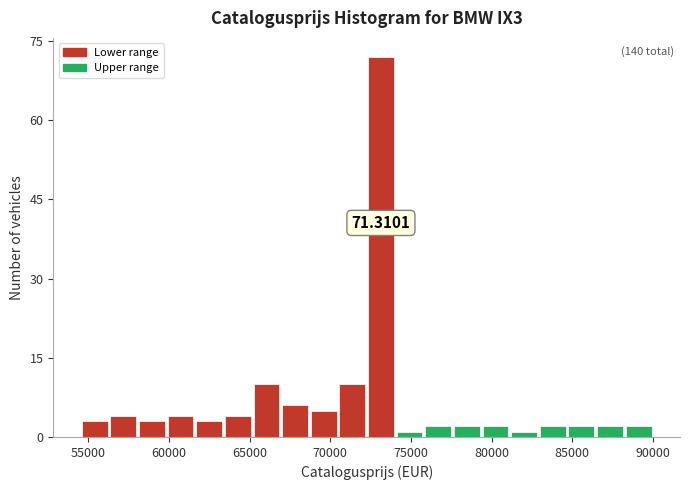

Read against the x-axis, roughly where is the centre of the tallest bar?

73000